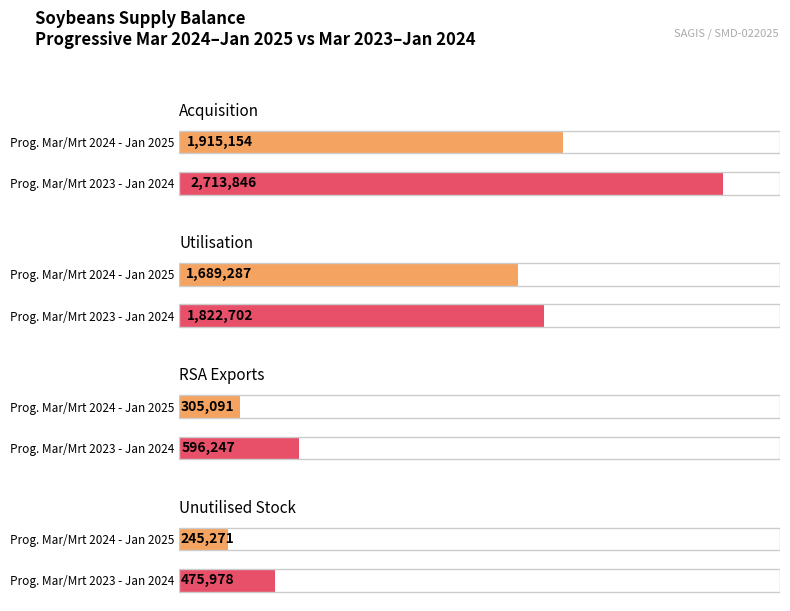

What is the greatest value displayed?

2713846